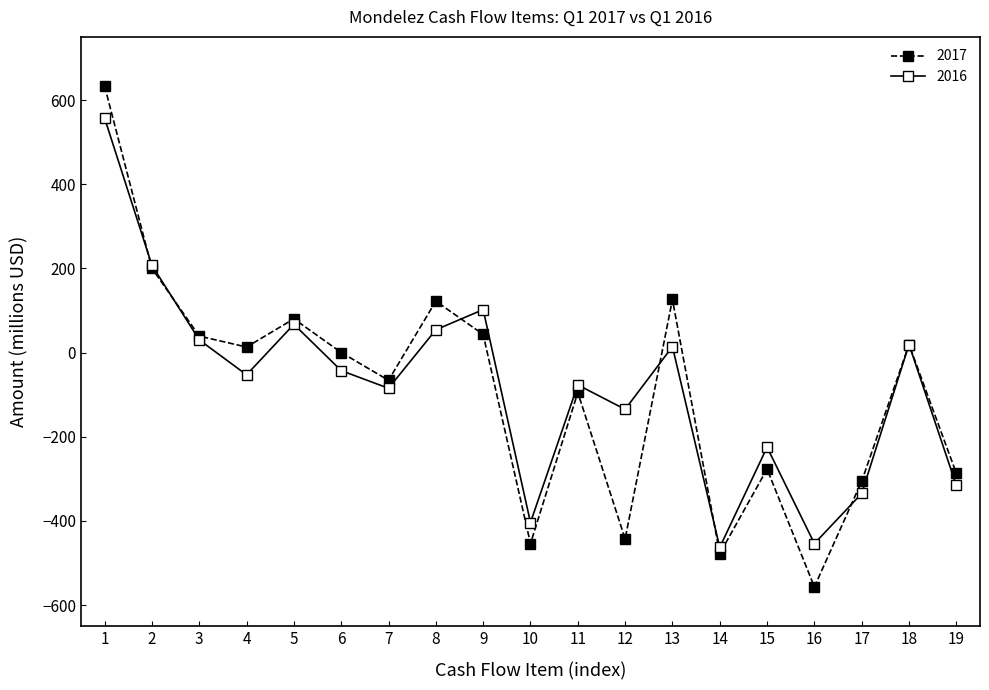

Where is the first local minimum for 2016?

4